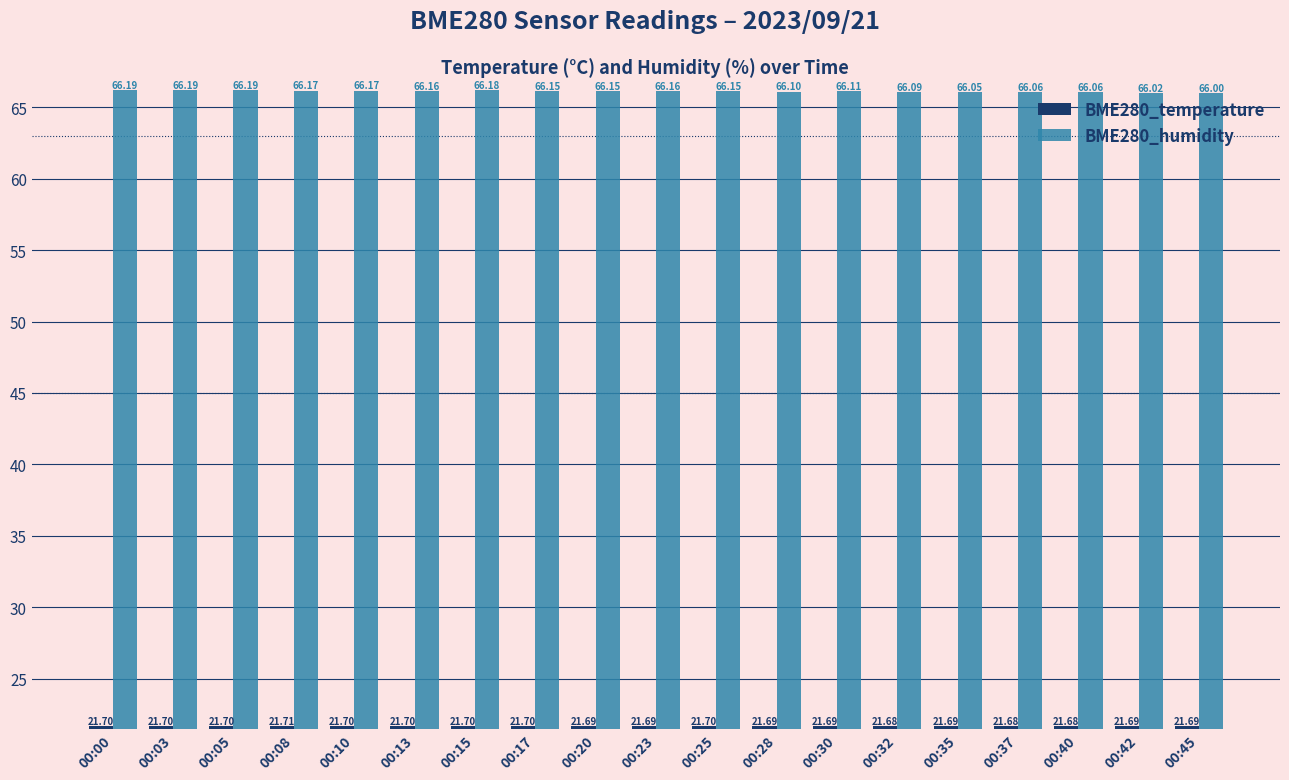

What is the average value of the BME280_humidity series?

66.1